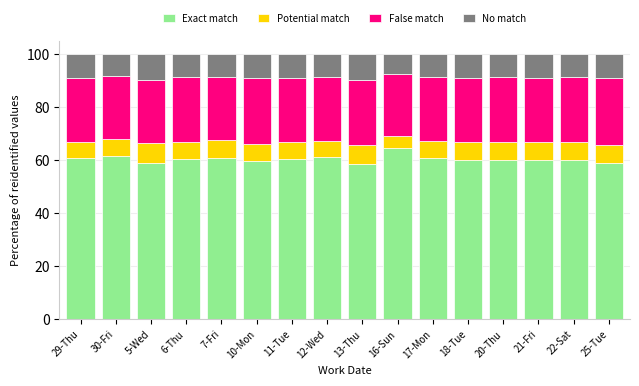

What is the total value across all series at 29-Thu?

100.0